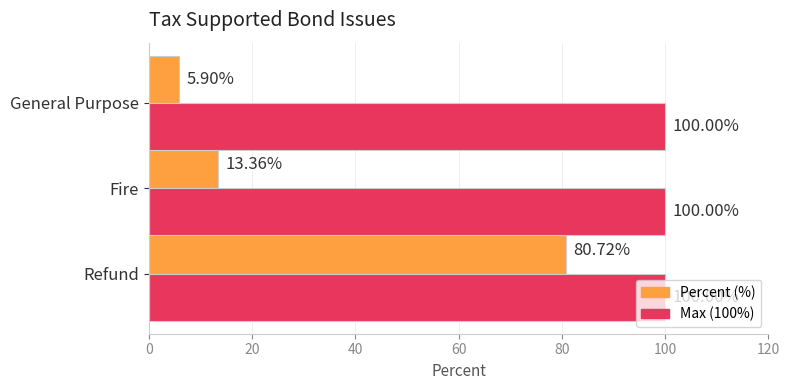

What is the average value of the Percent (%) series?

33.3